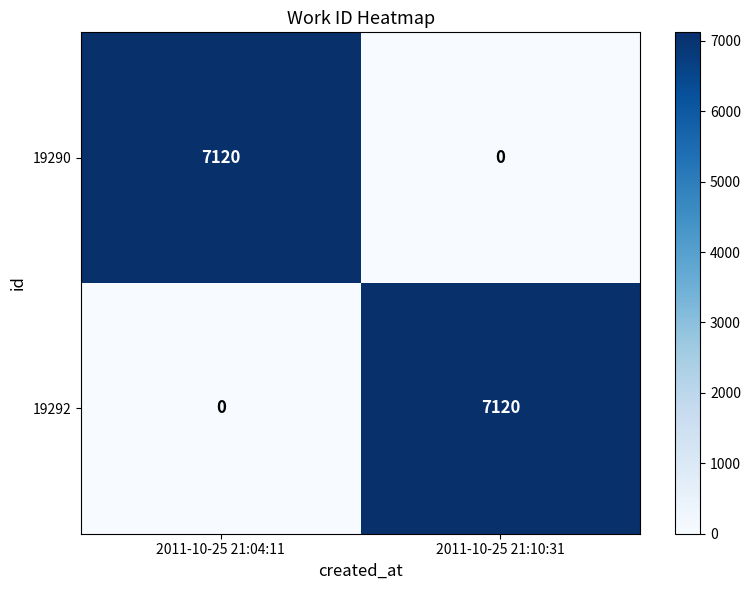

The 19290 series shows 3416 at 2011-10-25 21:10:31. True or false?

False